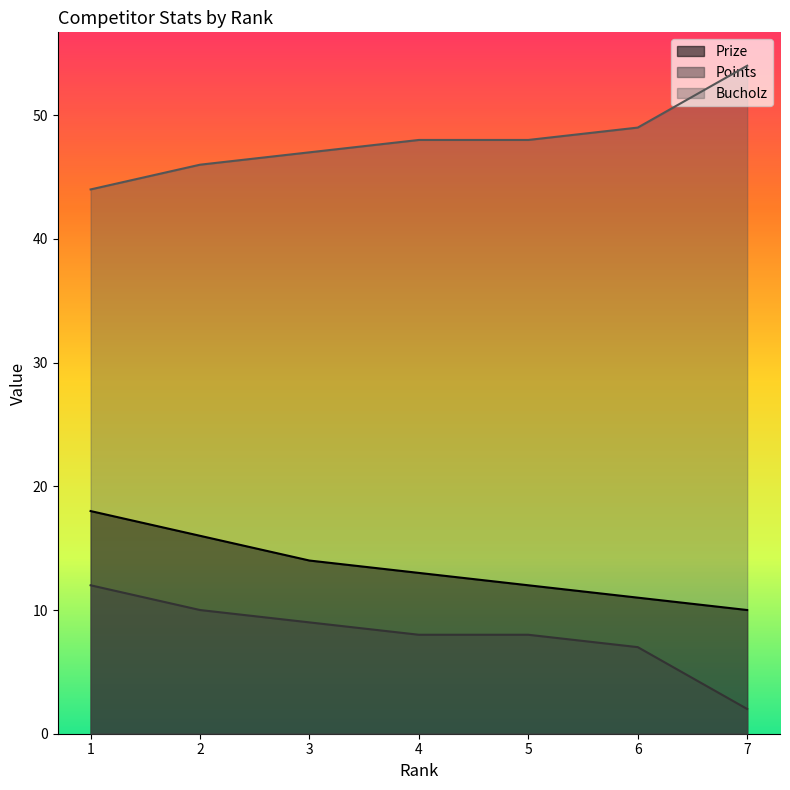

What is the difference between the highest and lowest values at 5?

40